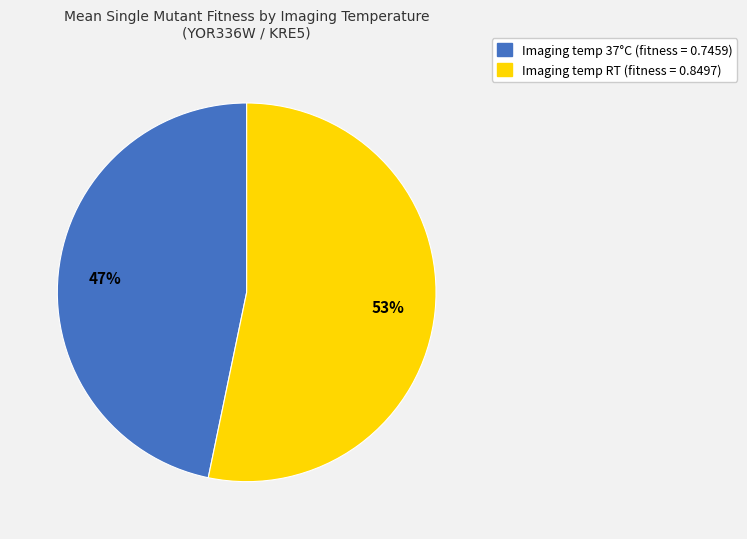

To the nearest percent, what is the average slice percentage?

50%